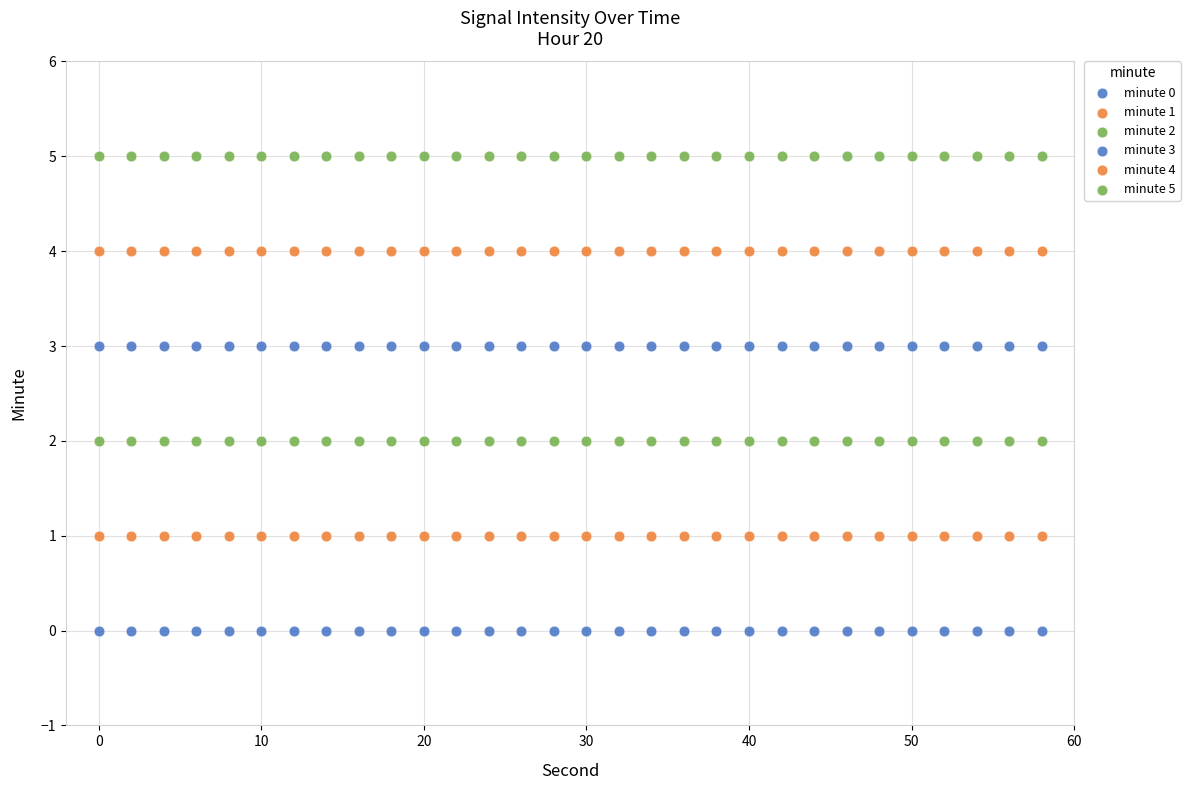

How many data points are displayed?

180